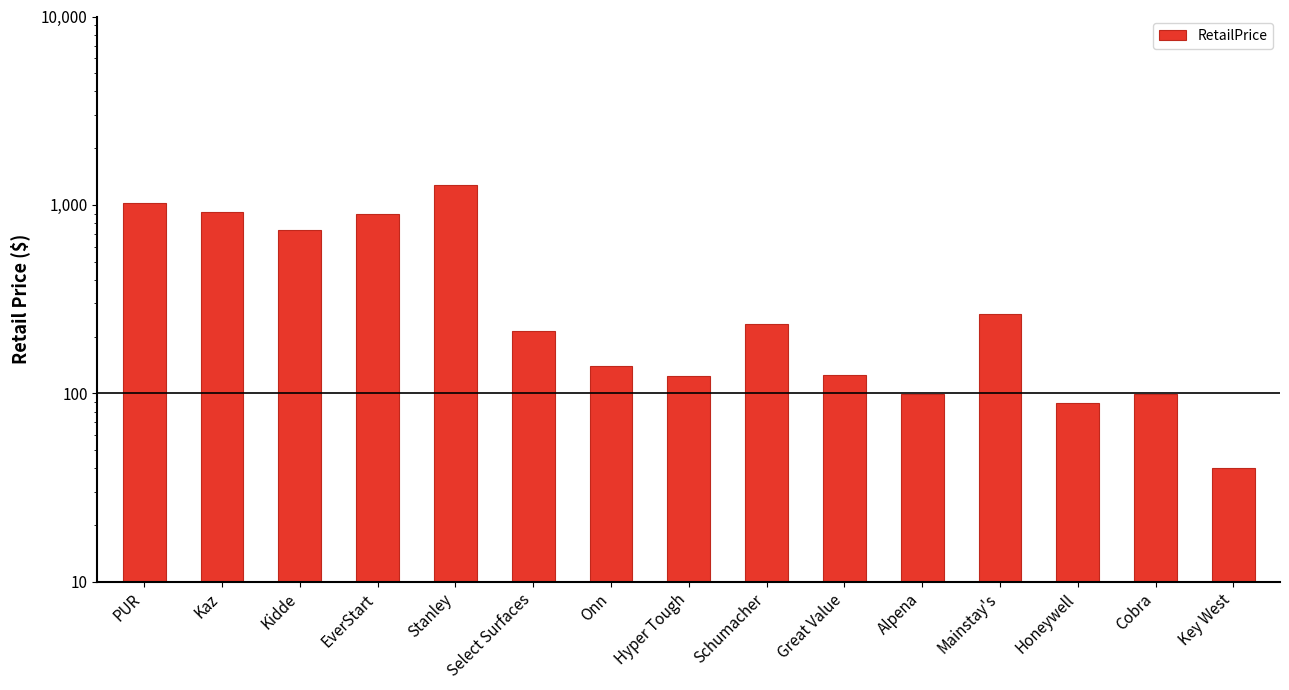

What is the label of the 15th bar from the left?

Key West